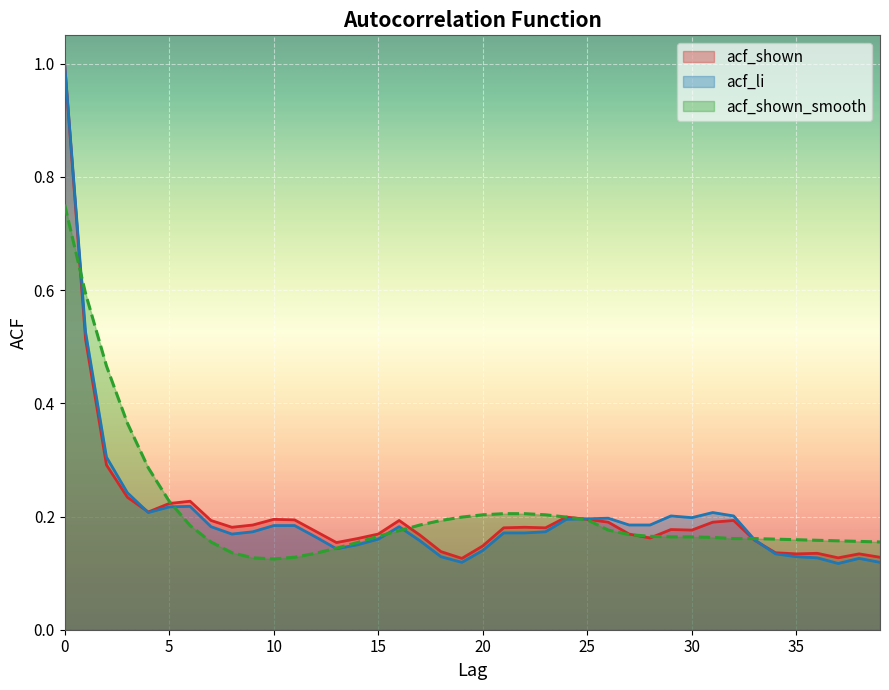

True or false: acf_shown has more than 1 points higher than both neighbors.

True